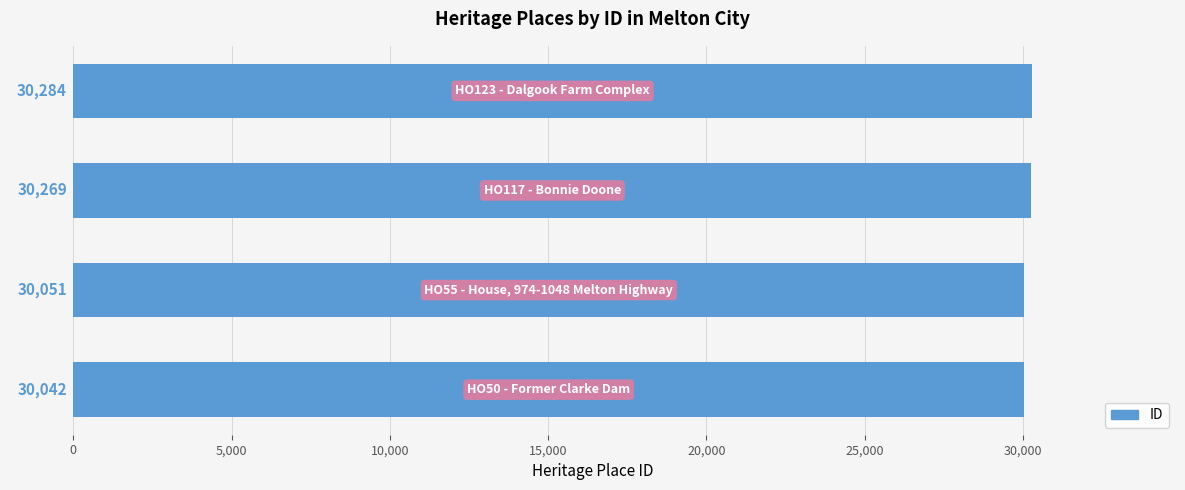

What is the difference between the maximum and second lowest values?

233